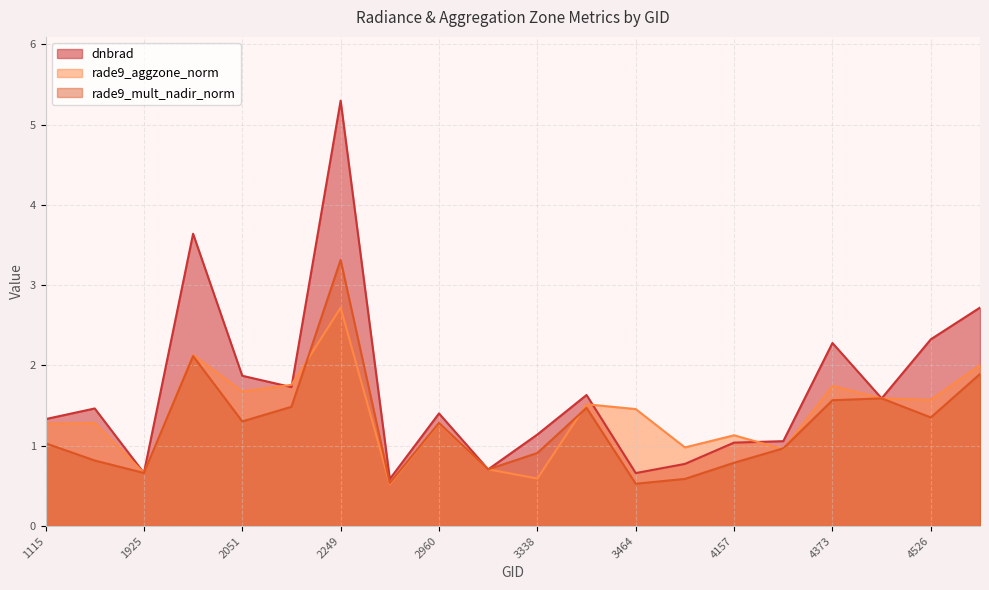

What is the value of the rade9_mult_nadir_norm point at the 4th from the left?

2.1